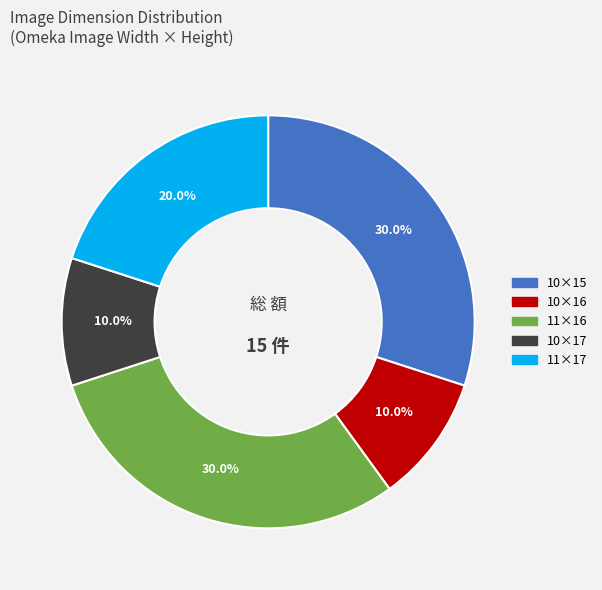

Does any single category account for the majority?

No